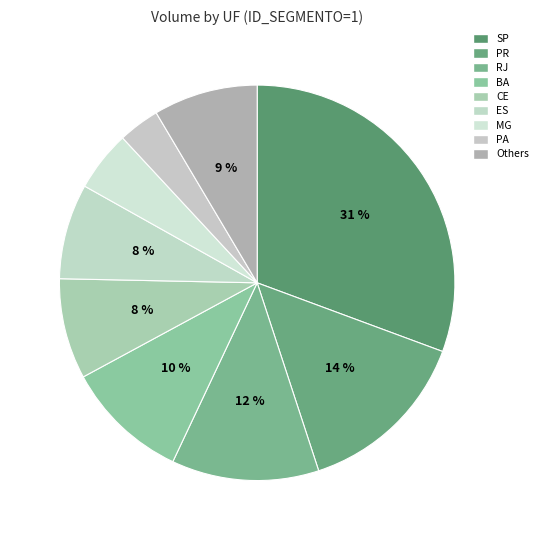

Count the number of slices in the pie.

9